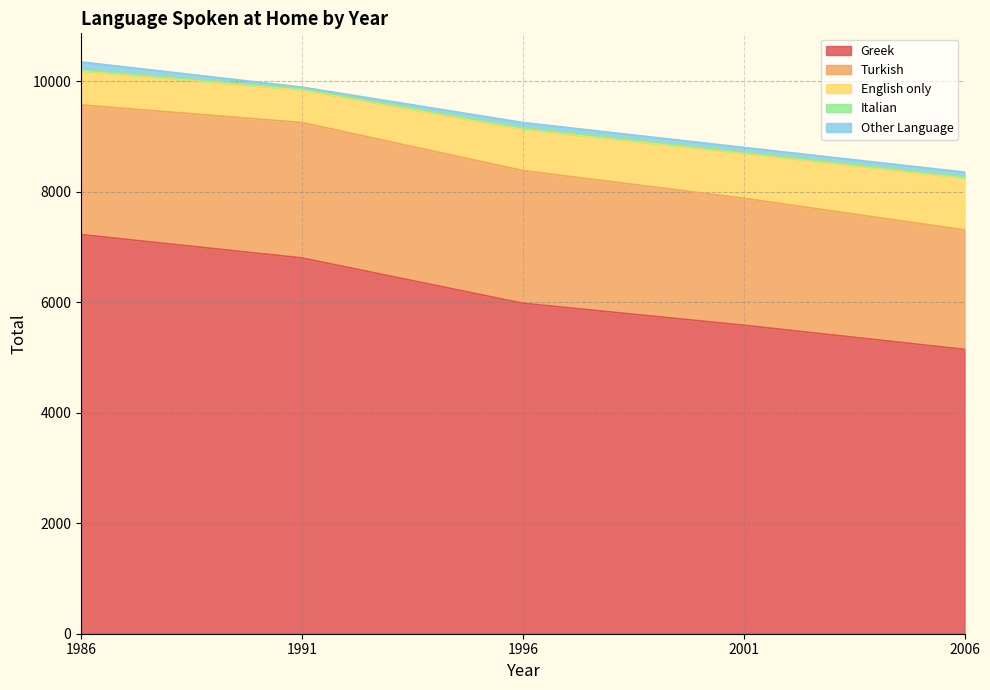

Which has a higher value, 2006 or 2001?

2001